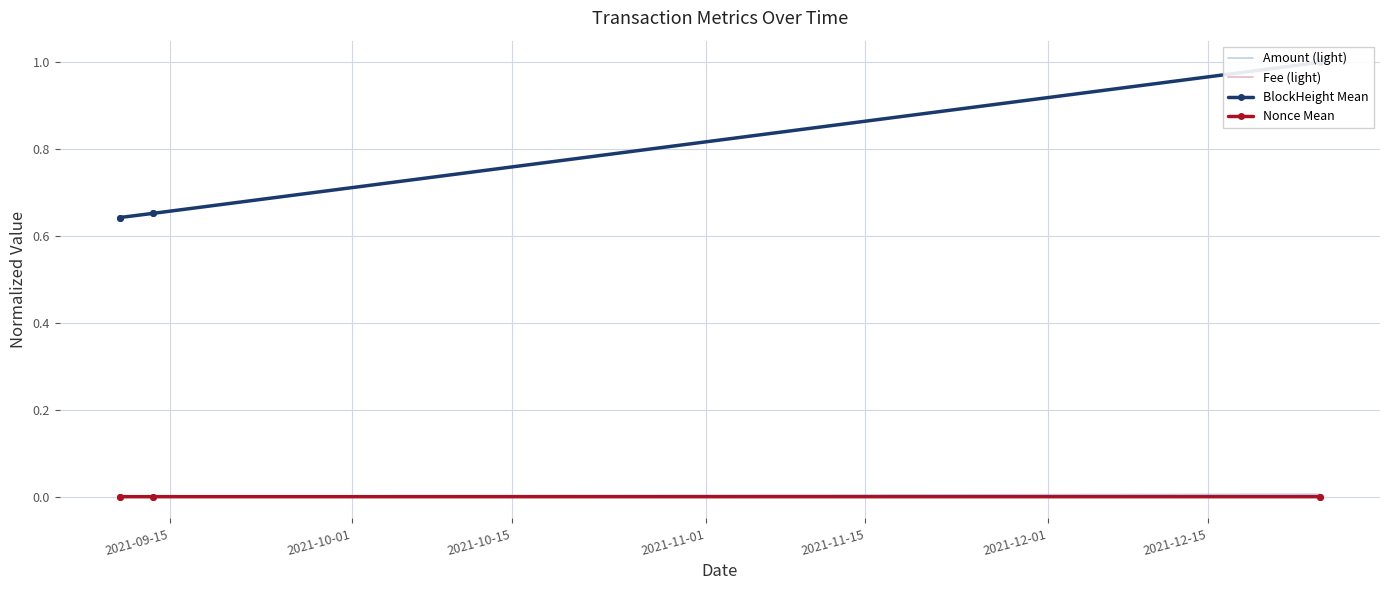

Is it true that Fee (light) equals 0.0 at 2021-10-15?

True